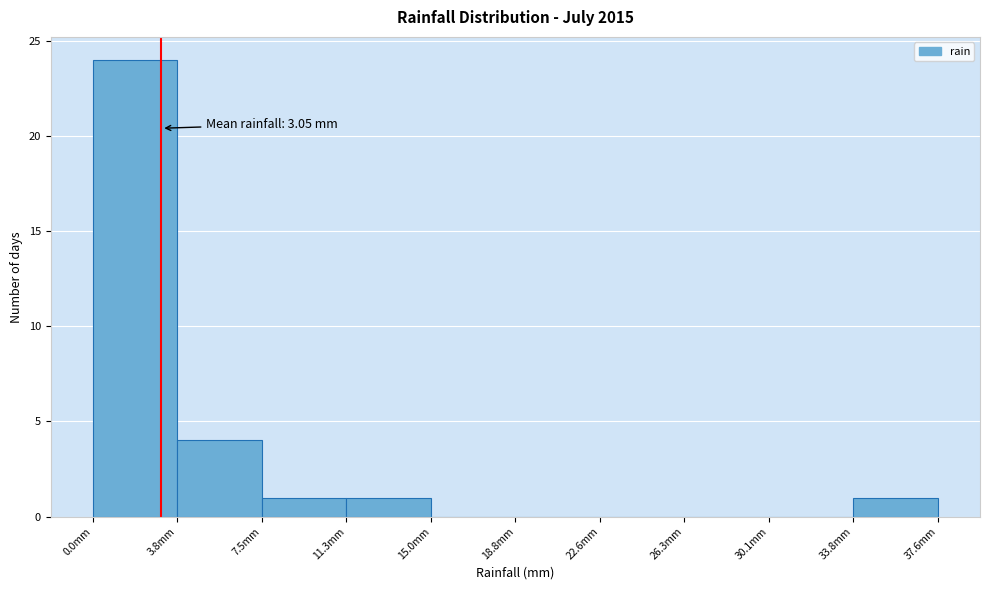

Over which range of the x-axis is the bar tallest?

0.0 to 4.0